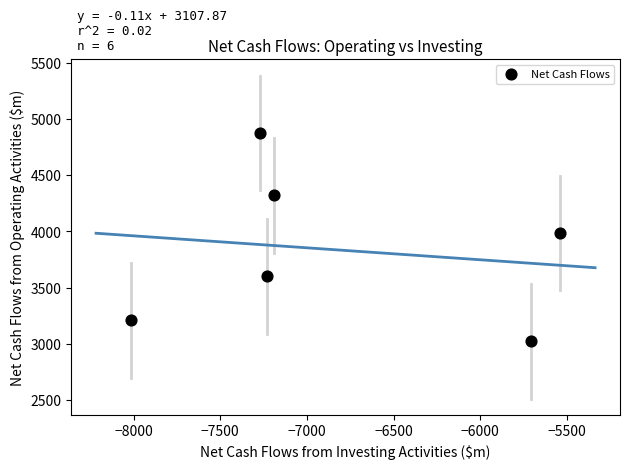

What is the range of X values (max minus min)?

2477.8